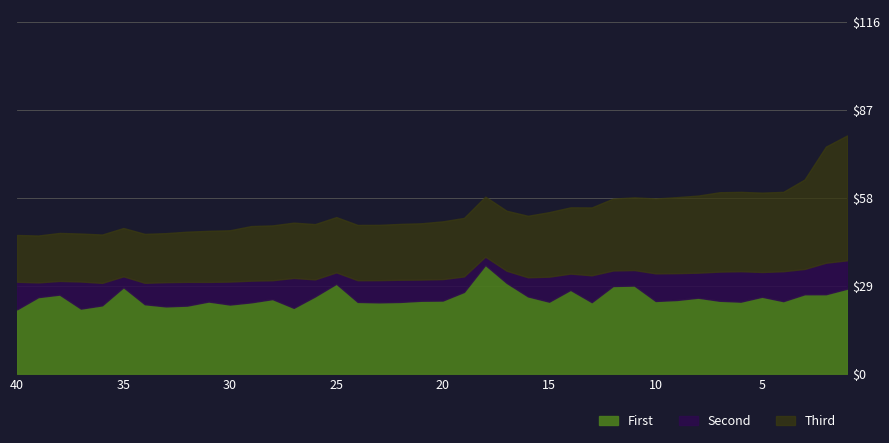

Which category has the highest value in the Counts series?

2